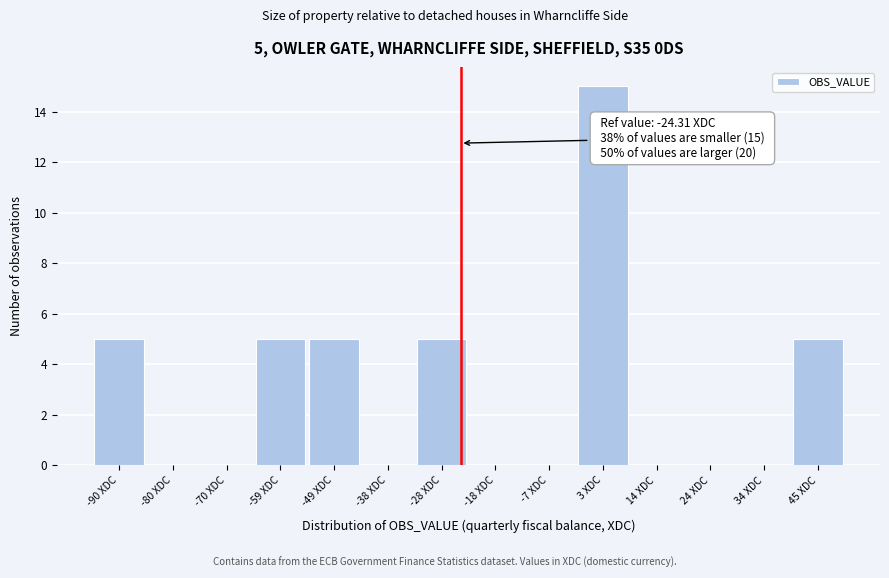

Over which range of the x-axis is the bar tallest?

-2 to 8